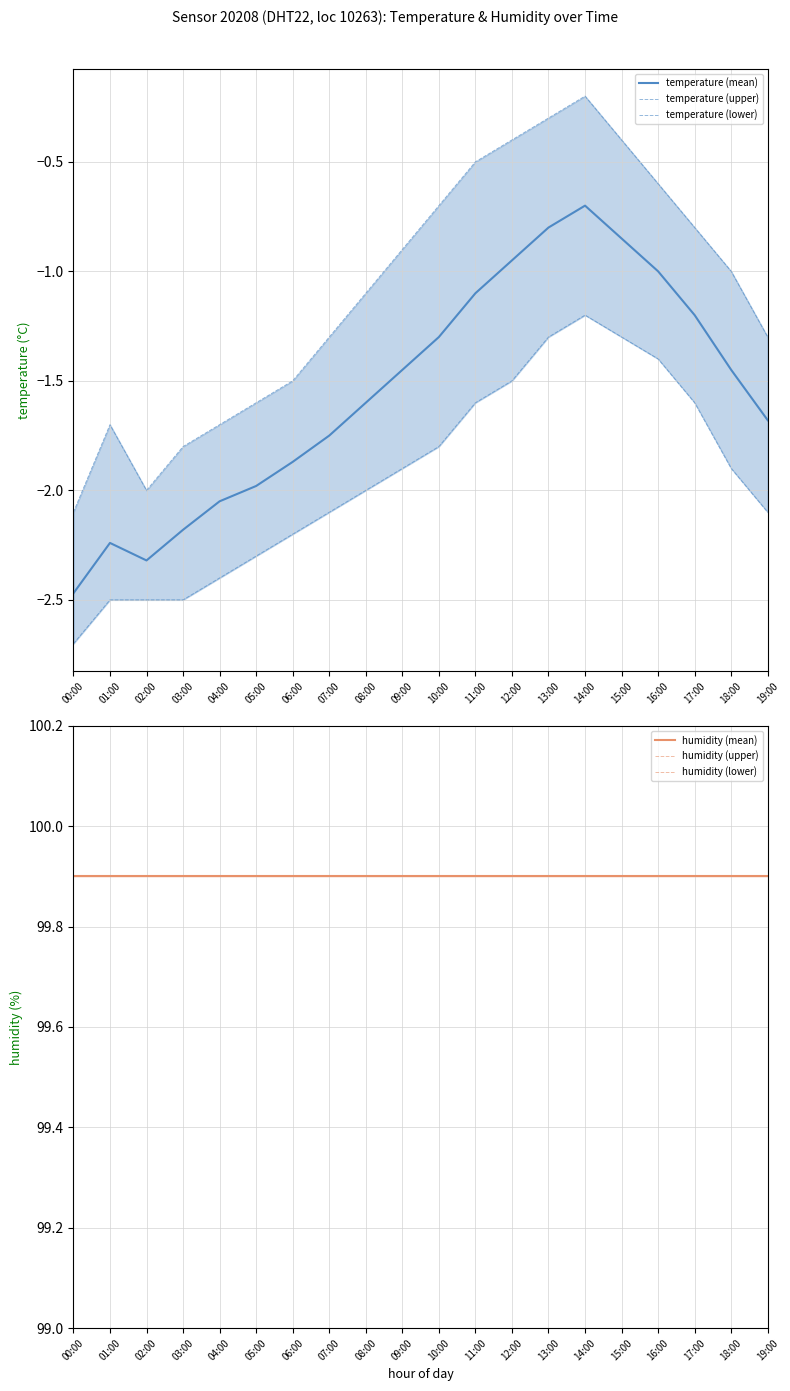

What is the sum of the humidity (upper) values at 10:00 and 08:00?

199.8